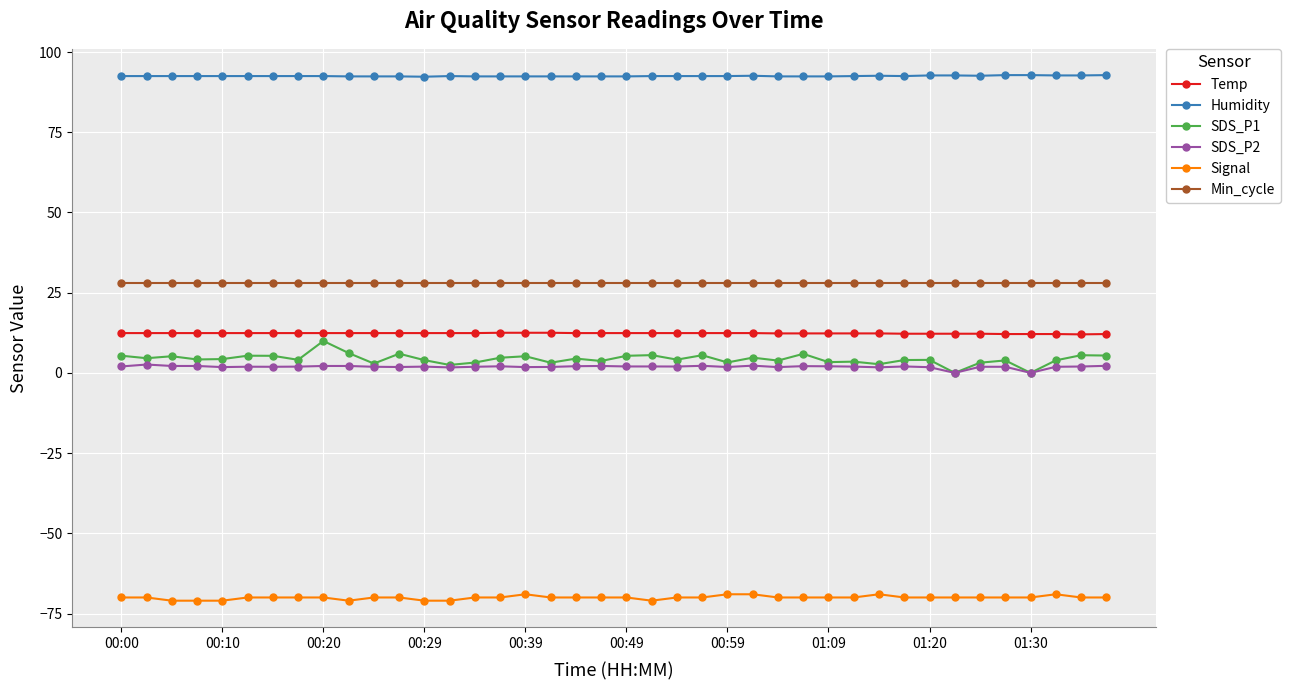

Which series has the largest total across all categories?

Humidity